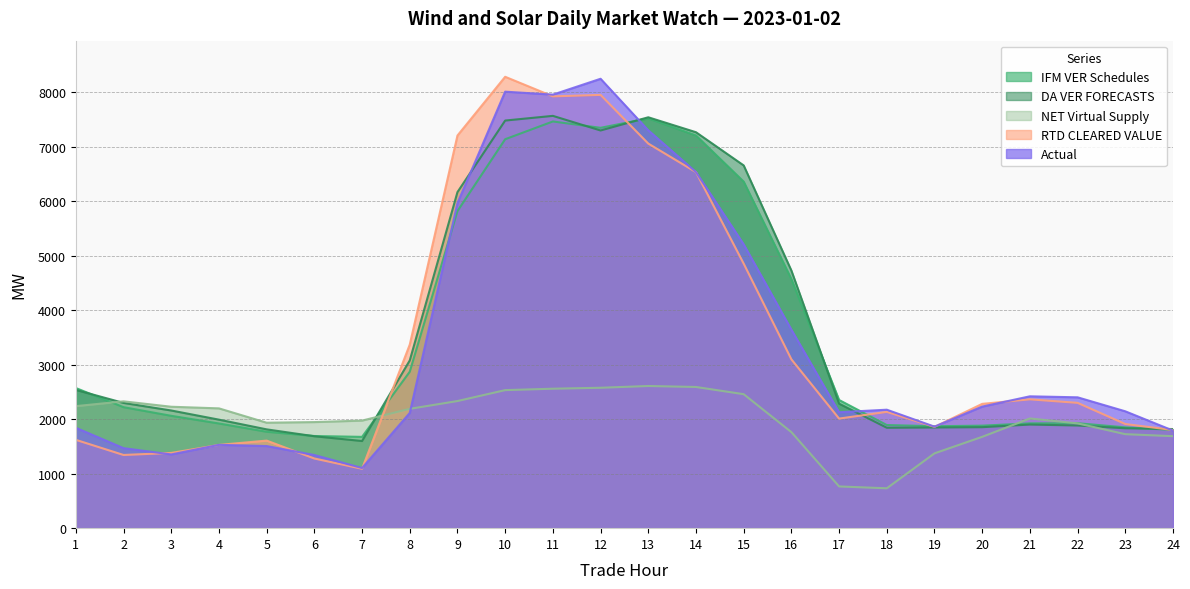

Where is NET Virtual Supply nearest to the value 1670?

20